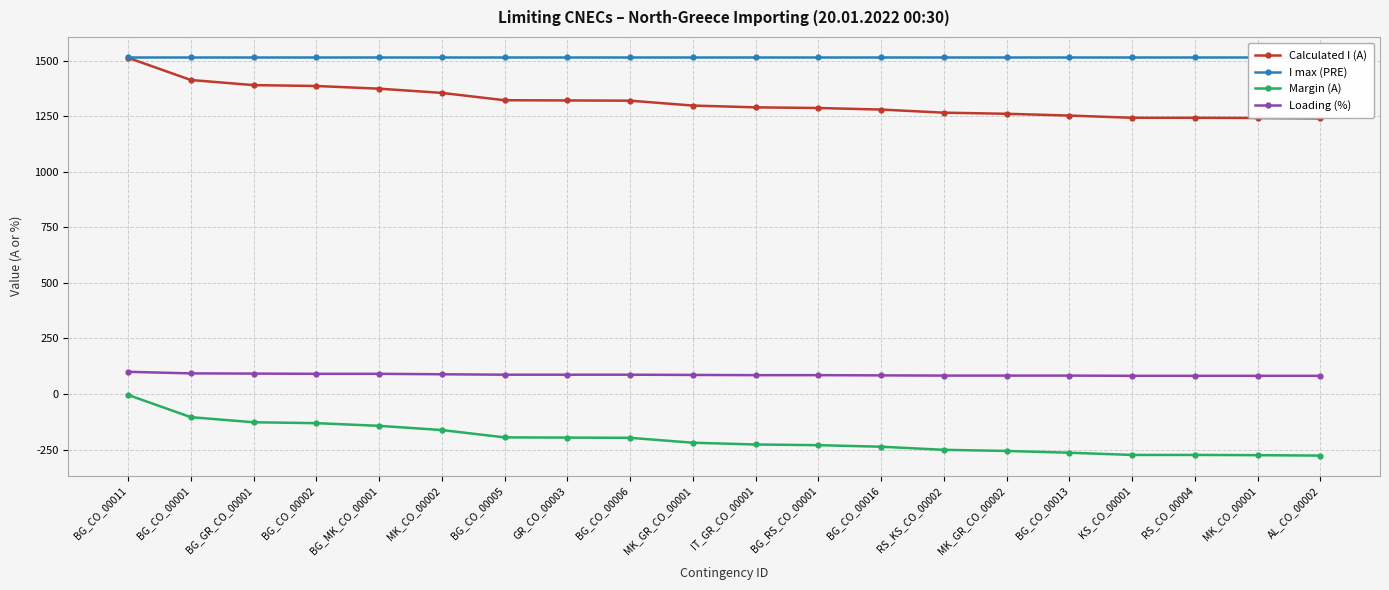

What is the difference between the maximum and second lowest values in the Loading (%) series?

18